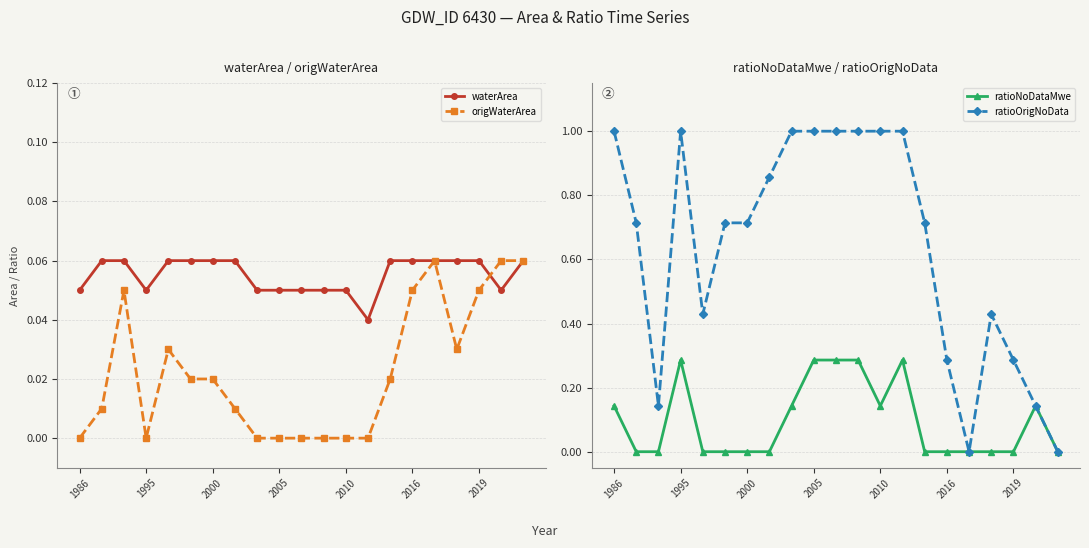

In origWaterArea, how many points are lower than both neighbors (excluding endpoints)?

2